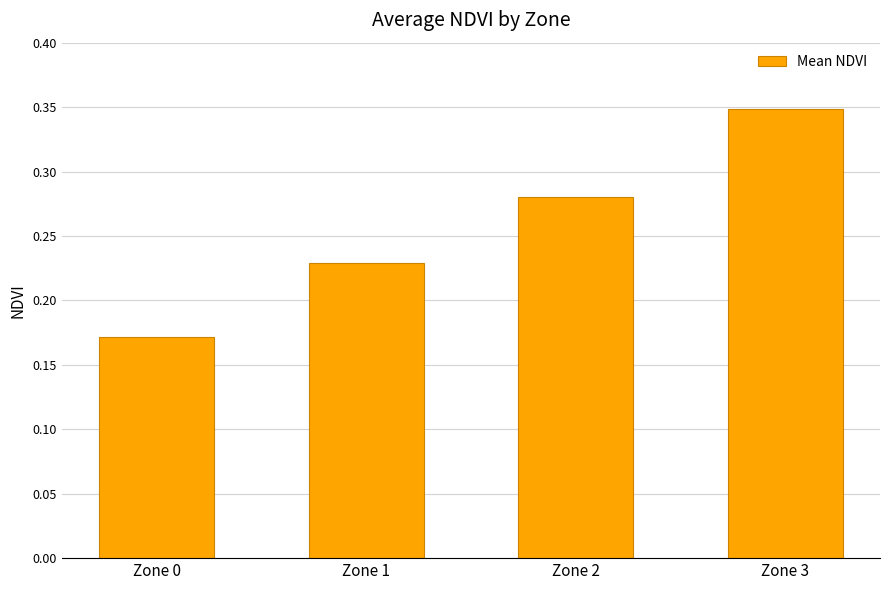

Is it true that the value at Zone 1 is 0.4?

False